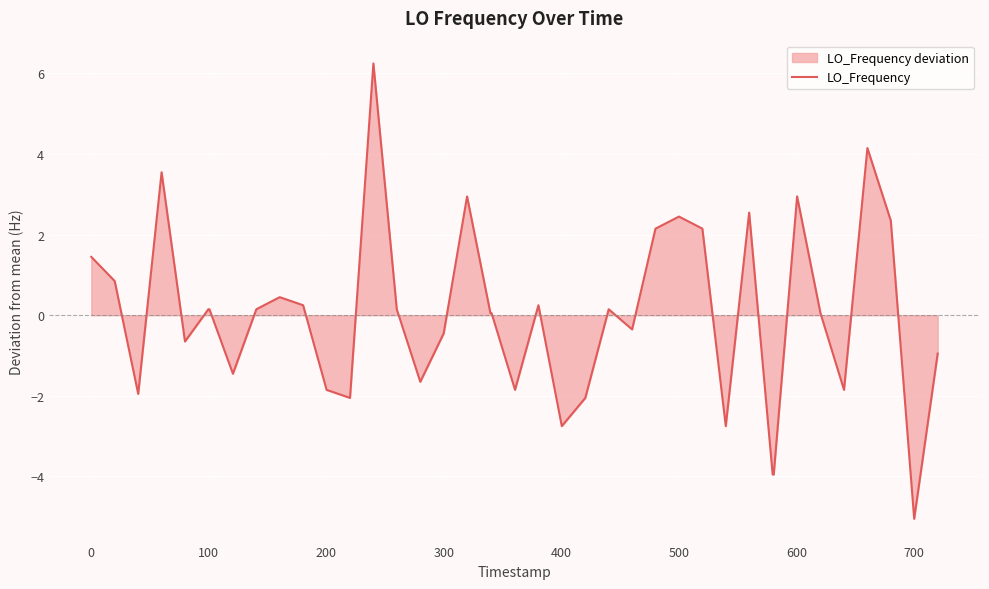

How many negative values are there?

17